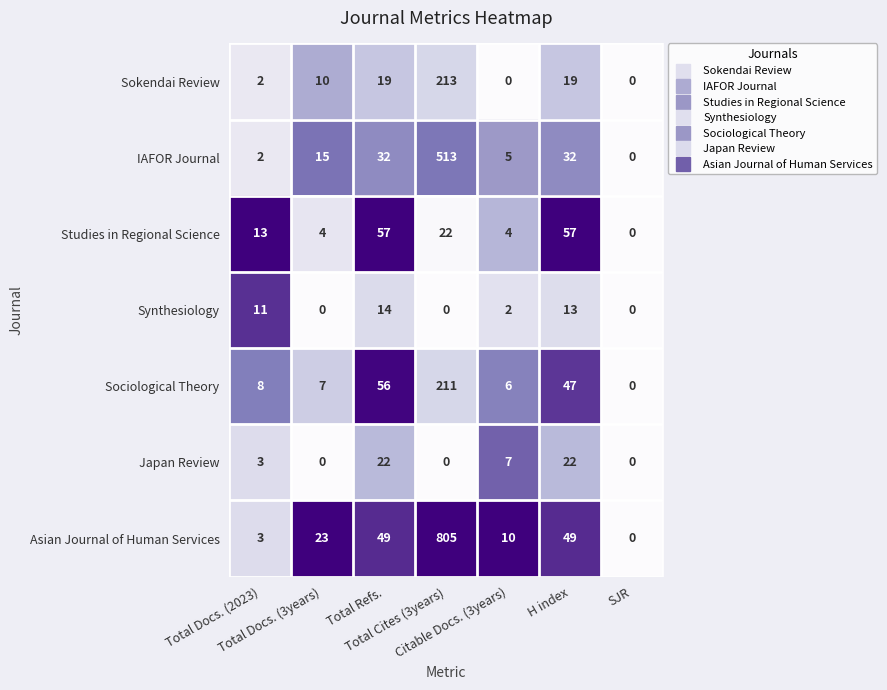

Which series has the largest total across all categories?

Asian Journal of Human Services